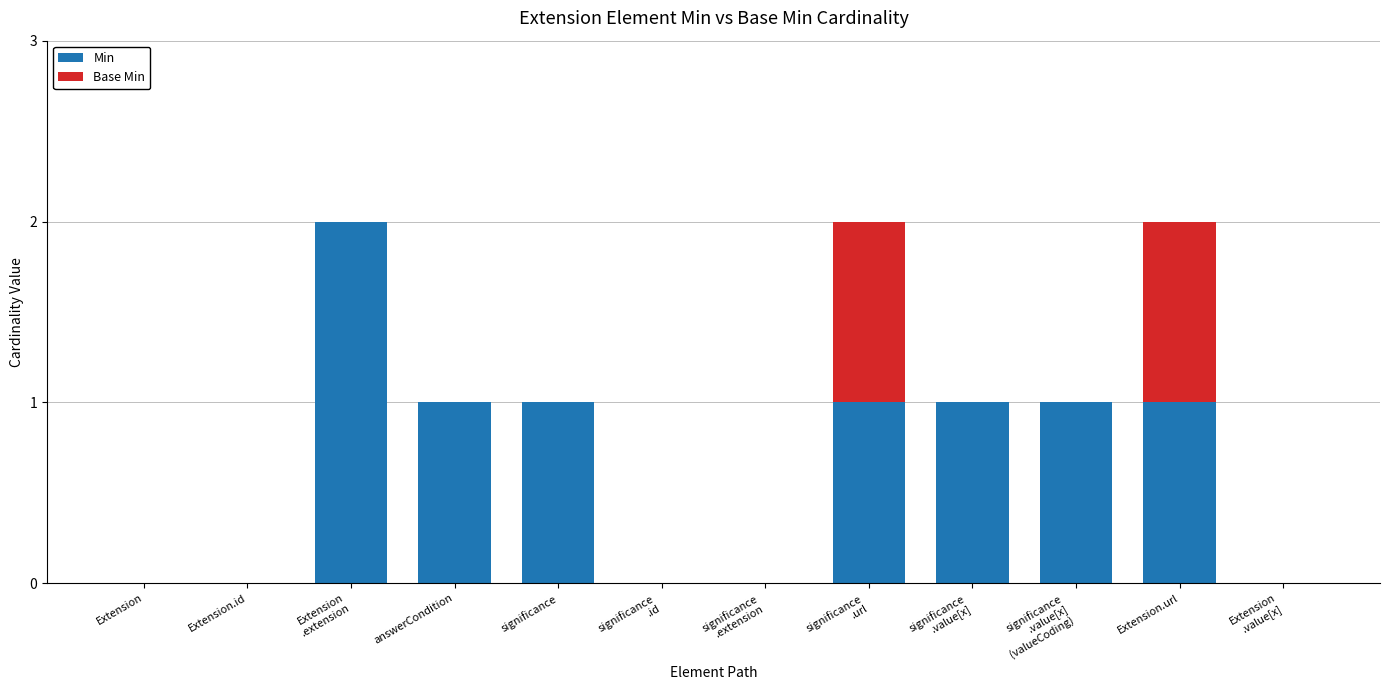

What is the sum of the Min values at Extension
.extension and significance
.url?

3